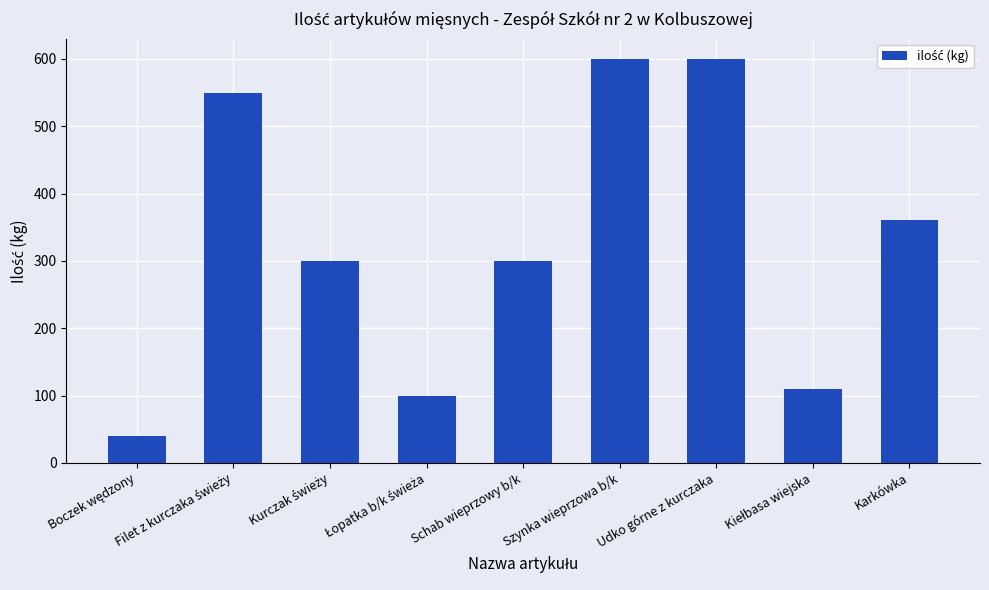

What is the average value?

329